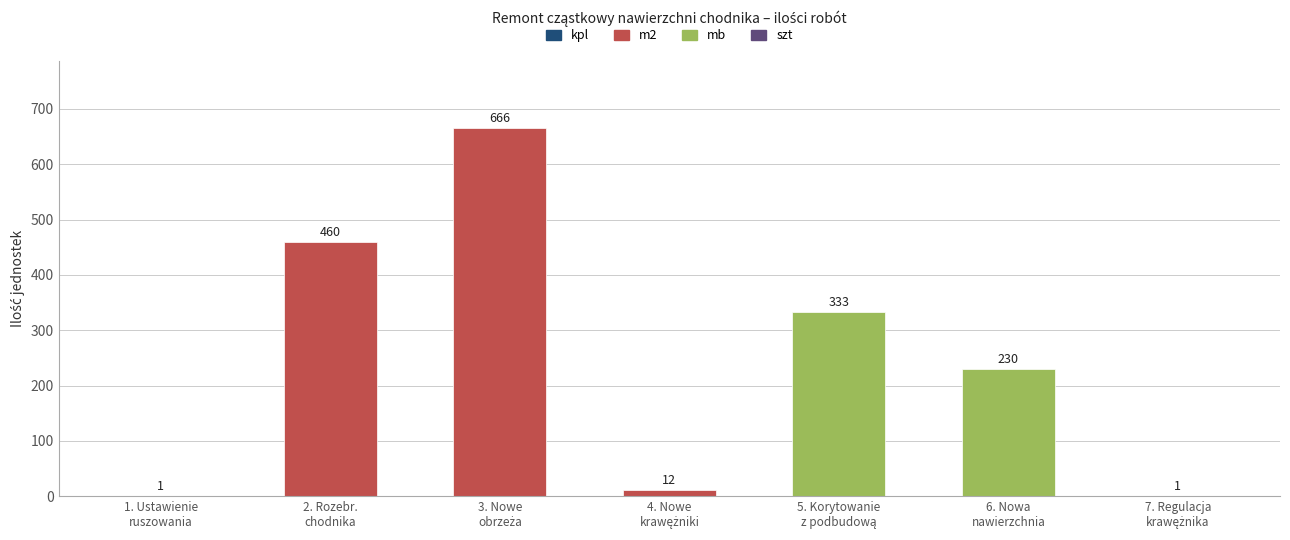

What is the sum of all values?

1703